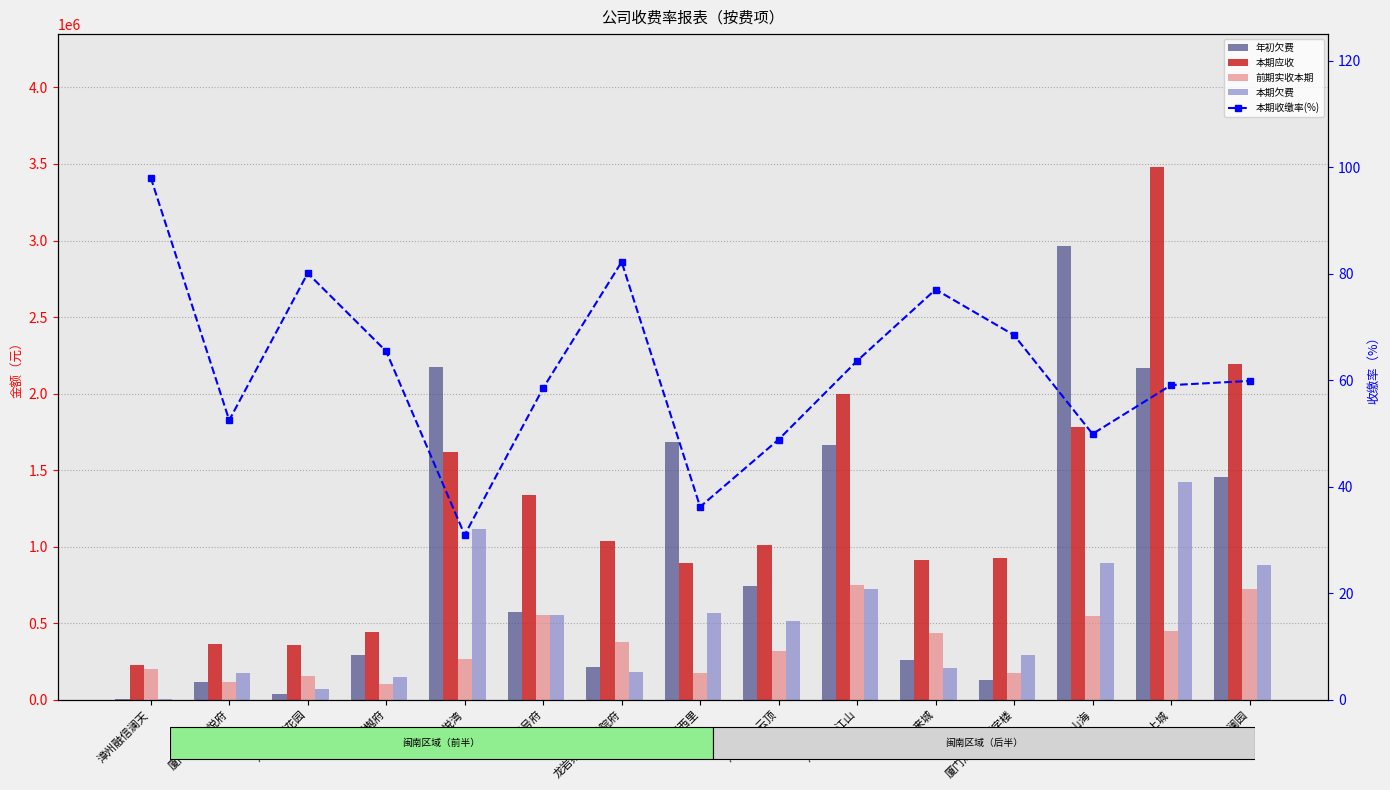

Reading left to right, transcribe all the data shown in this chart.

年初欠费: 6497.1	114954.4	38773.6	291160.9	2172129.4	570216.6	212618.2	1686536.3	740777.6	1662787.7	261238.6	126449.8	2965086.9	2167006.0	1454756.2
本期应收: 227332.1	367056.0	358065.0	443460.1	1617163.7	1339053.3	1037812.7	893057.9	1008913.9	1998632.1	911513.5	927026.9	1779397.9	3478635.7	2193033.4
前期实收本期: 202621.9	117154.6	153651.8	105737.7	267804.5	554691.7	377481.3	177201.5	316252.2	749728.2	435952.6	174928.6	550018.4	446698.6	724941.8
本期欠费: 4416.9	174405.4	71269.9	151765.7	1116644.4	555260.9	184477.9	569472.1	515880.4	726651.9	209248.0	292315.8	891119.0	1420619.3	879992.6
本期收缴率(%): 98.1	52.5	80.1	65.4	30.9	58.5	82.2	36.2	48.9	63.6	77.0	68.5	49.9	59.1	59.9